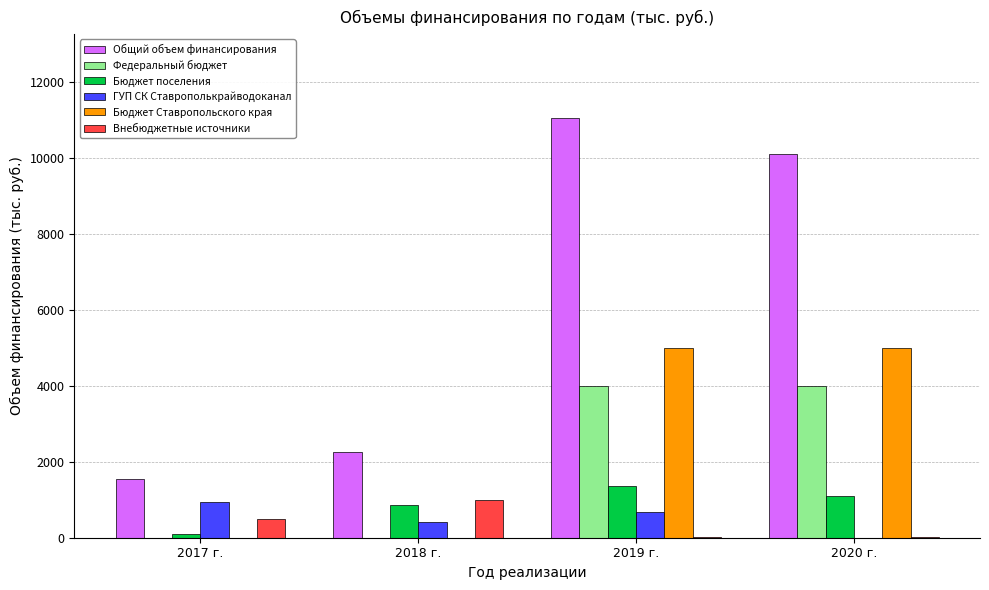

The value of Бюджет поселения at 2020 г. is 1100.0. True or false?

True